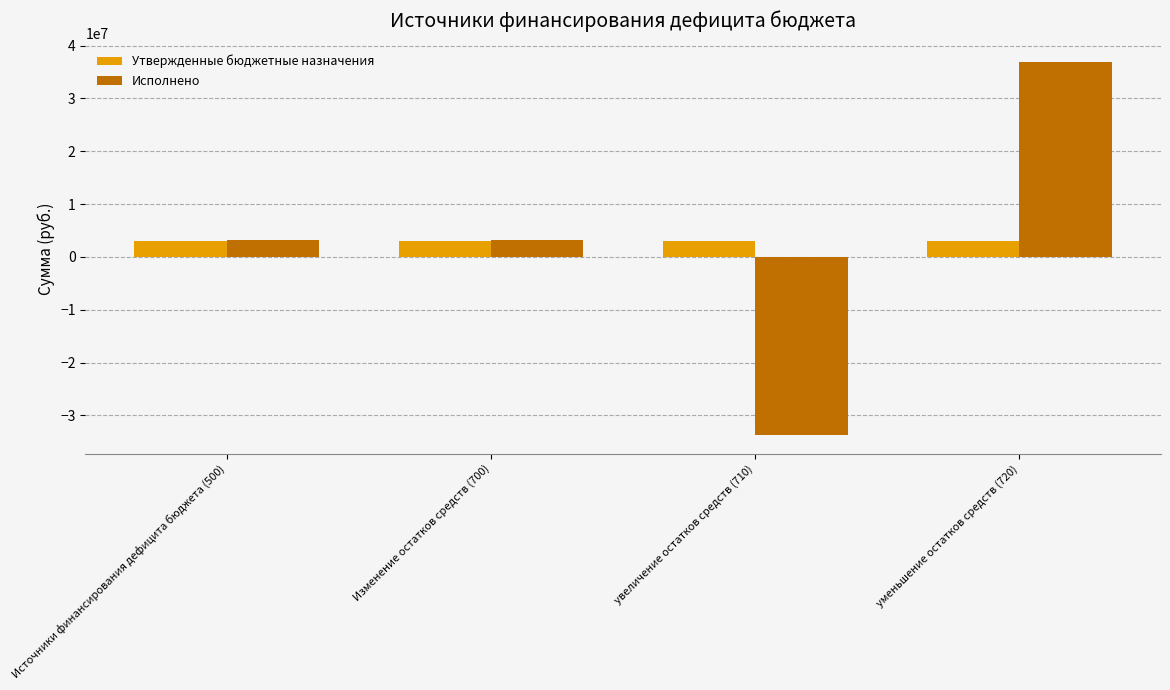

At which category is the sum across all series the highest?

уменьшение остатков средств (720)